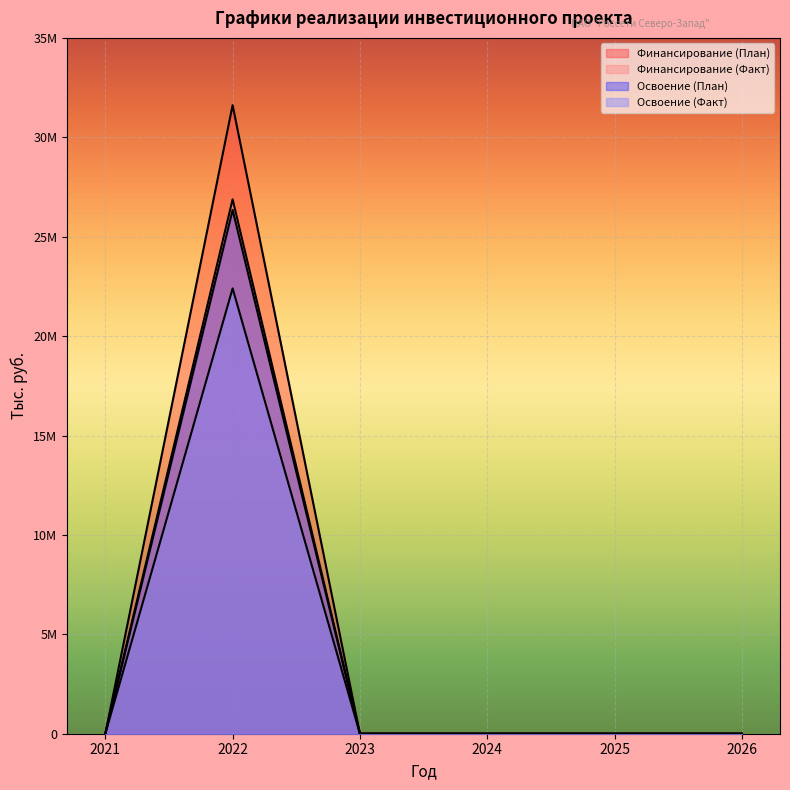

How many lines are shown in the chart?

4